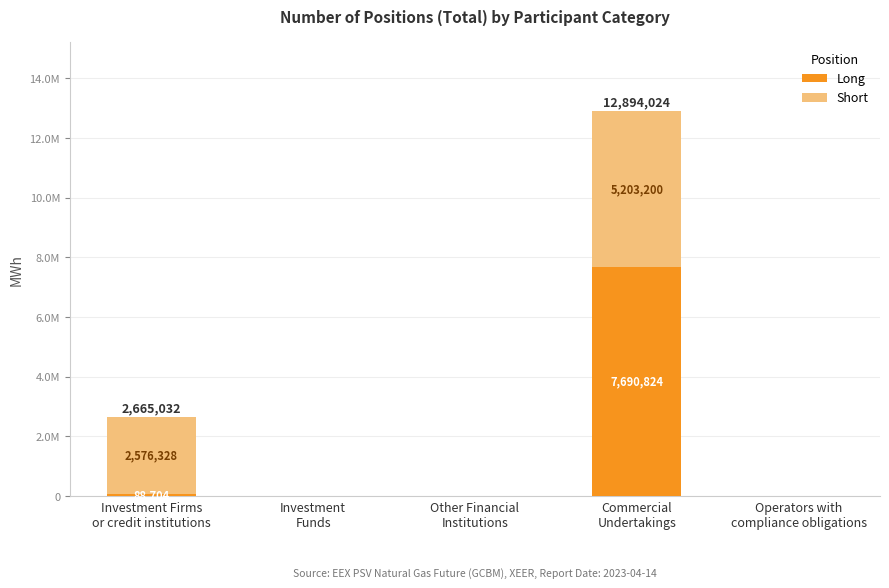

Rank the categories by Short value from highest to lowest.

Commercial
Undertakings, Investment Firms
or credit institutions, Investment
Funds, Other Financial
Institutions, Operators with
compliance obligations